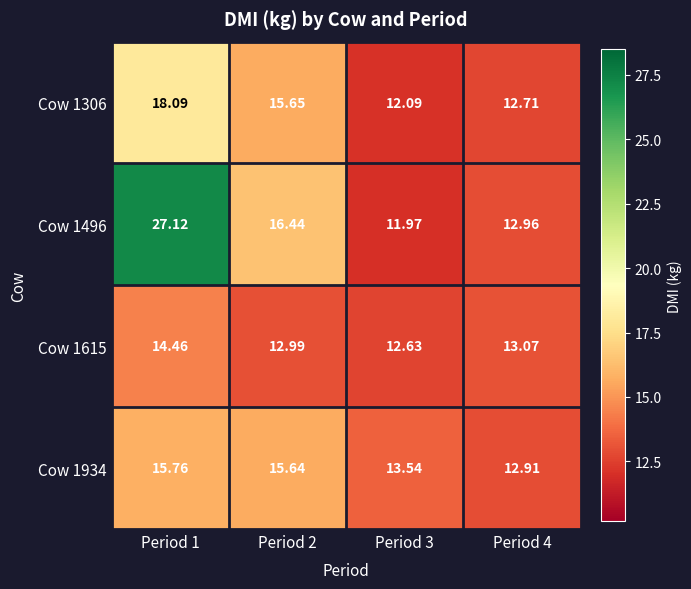

What is the total value across all series at Period 2?

60.7